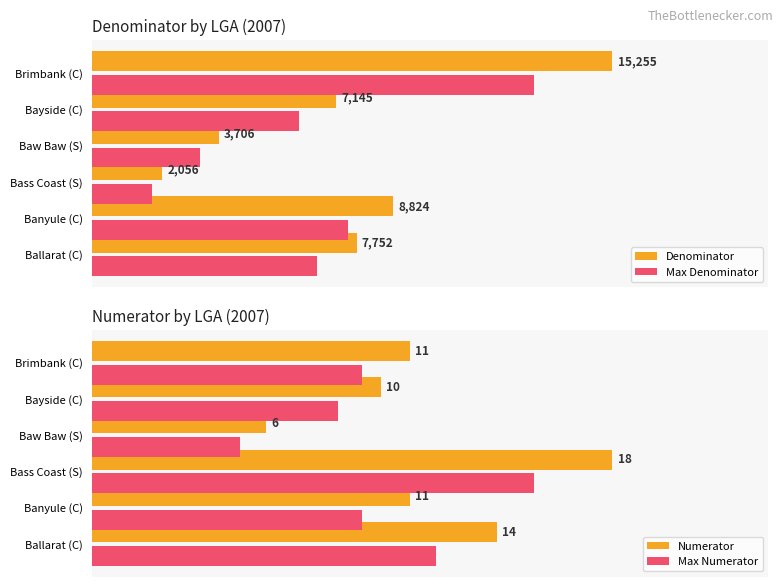

List the series in order of their peak value, lowest first.

Max Denominator, Max Numerator, Denominator, Numerator